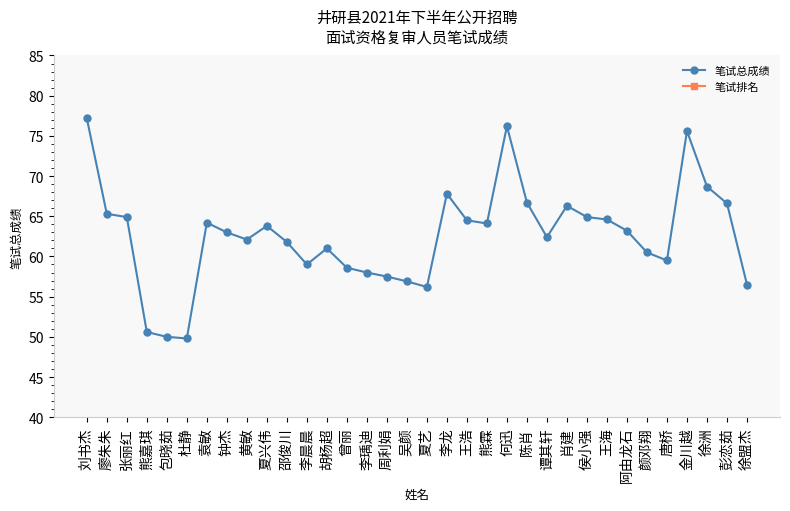

The 笔试总成绩 series shows 59.5 at 唐桥. True or false?

True